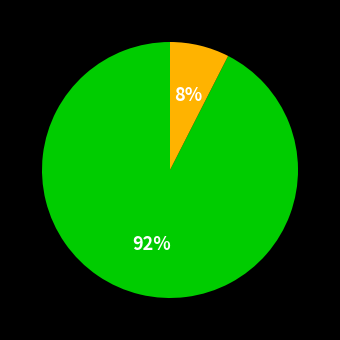

To the nearest percent, what is the average slice percentage?

50%